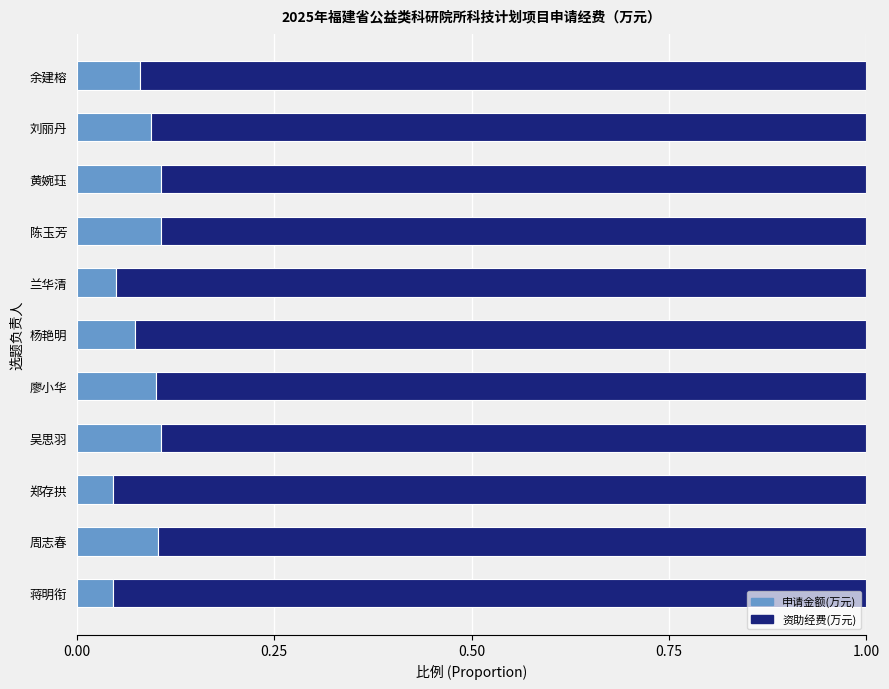

How many 申请金额(万元) values are between 0 and 1?

11